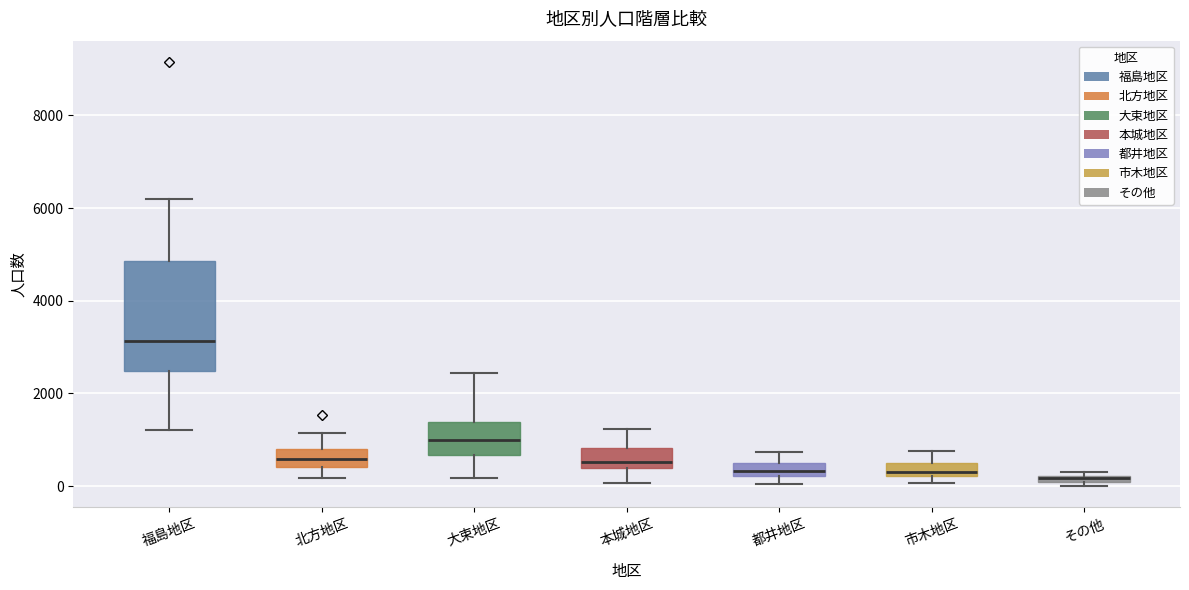

Comparing the boxes themselves (not the whiskers), which one is the tallest?

福島地区